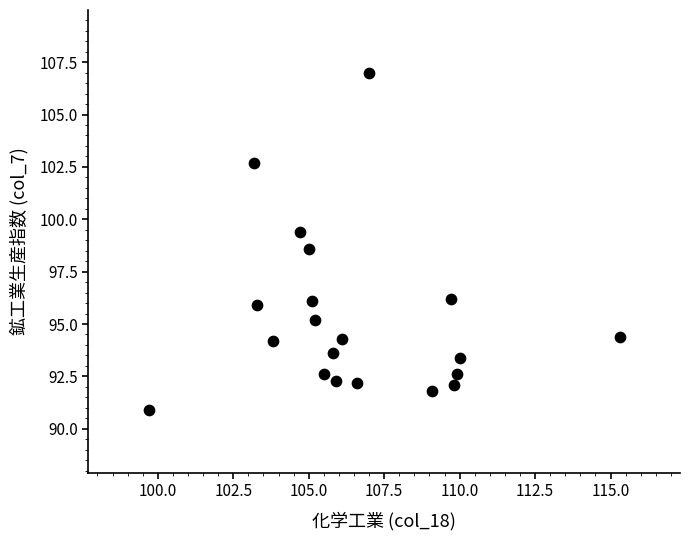

What Y value in the scatter plot is closest to 98?

98.6